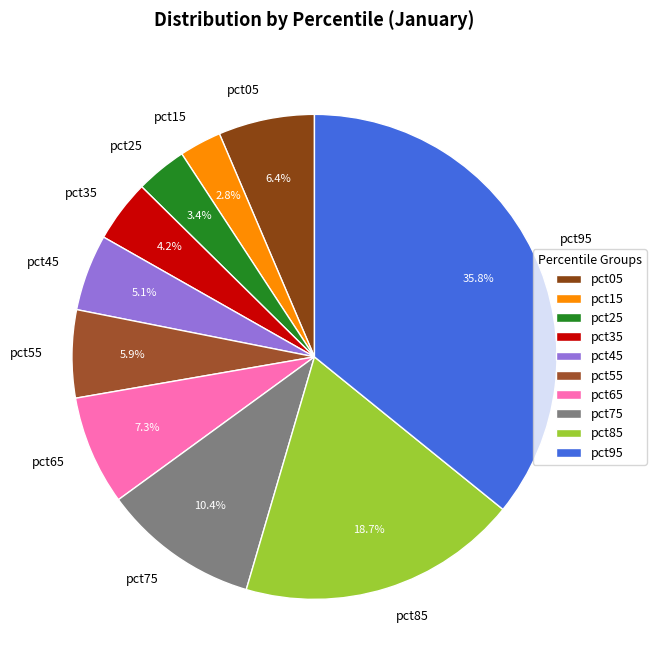

Count the number of slices in the pie.

10